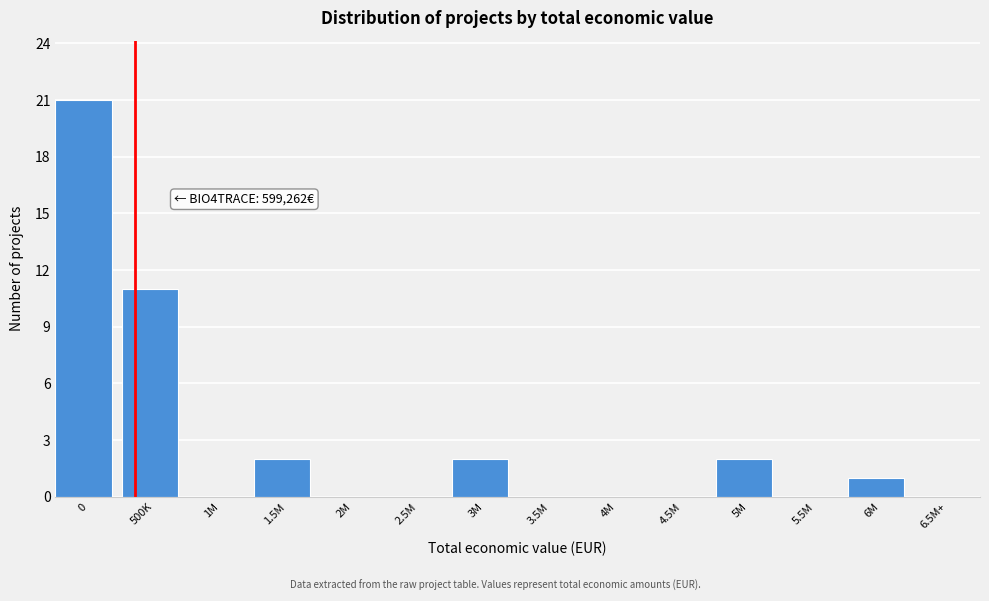

Reading left to right, list all the values displayed in this chart.

0=21	500K=11	1M=0	1.5M=2	2M=0	2.5M=0	3M=2	3.5M=0	4M=0	4.5M=0	5M=2	5.5M=0	6M=1	6.5M+=0